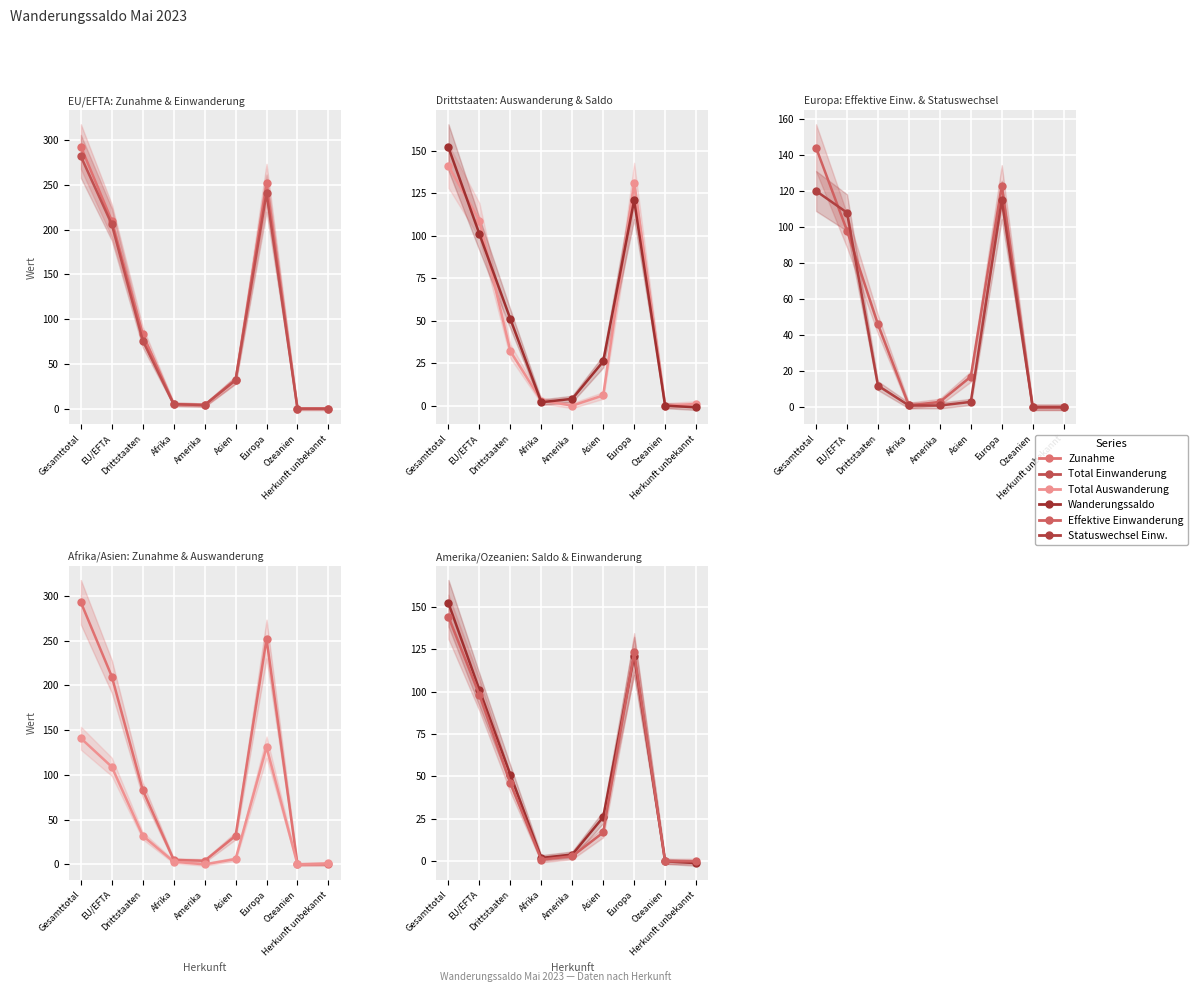

What are all the series names shown in the legend?

Zunahme, Total Einwanderung, Total Auswanderung, Wanderungssaldo, Effektive Einwanderung, Statuswechsel Einw.